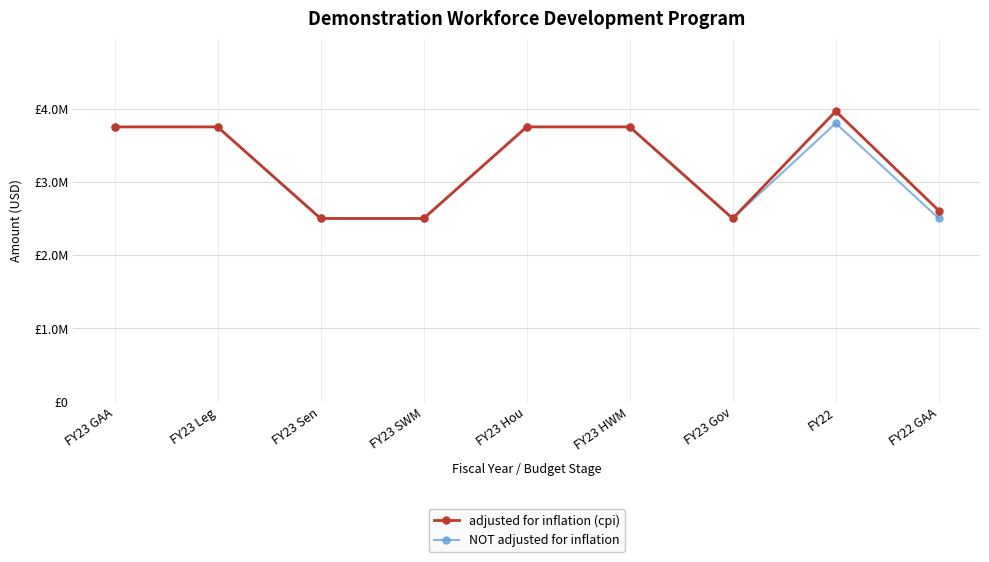

What is the label of the 3rd point from the left?

FY23 Sen